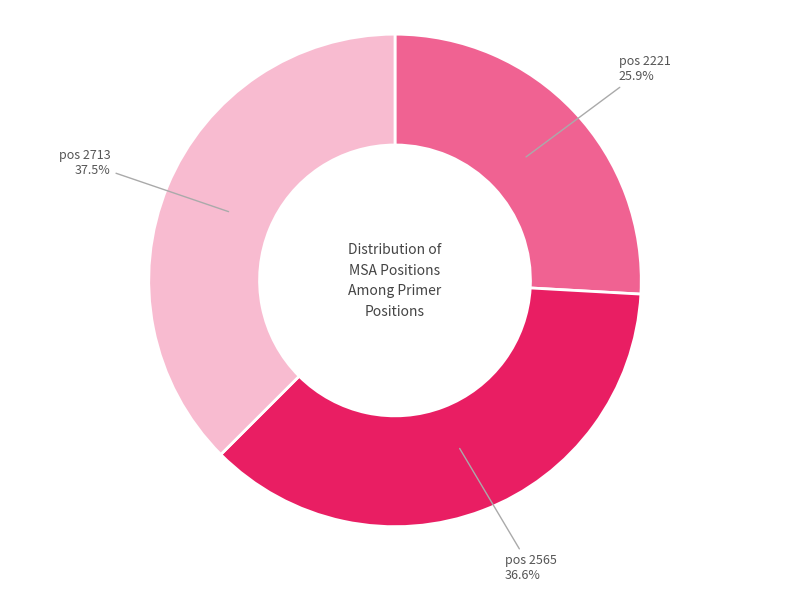

Rank the categories by value from lowest to highest.

pos 2221, pos 2565, pos 2713